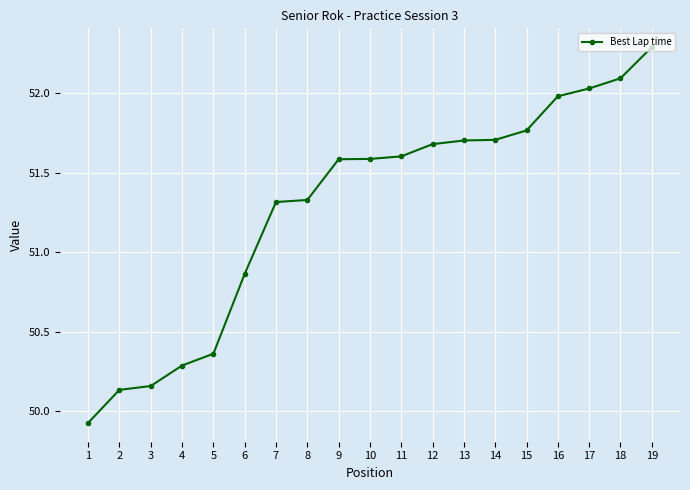

Where is the data nearest to the value 51?

6